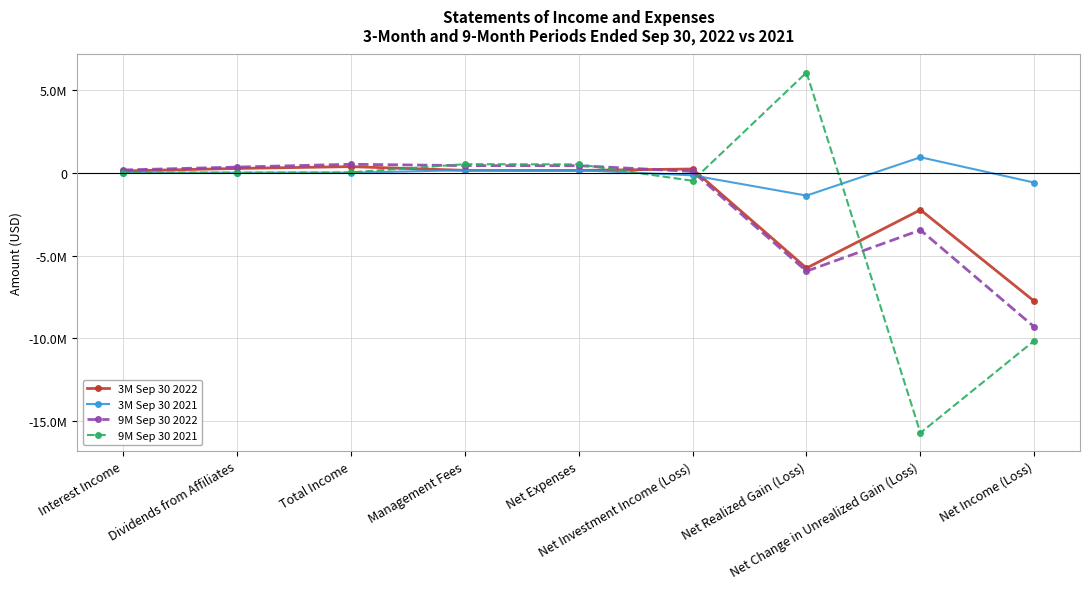

True or false: 9M Sep 30 2021 has more than 1 interior local peaks.

True